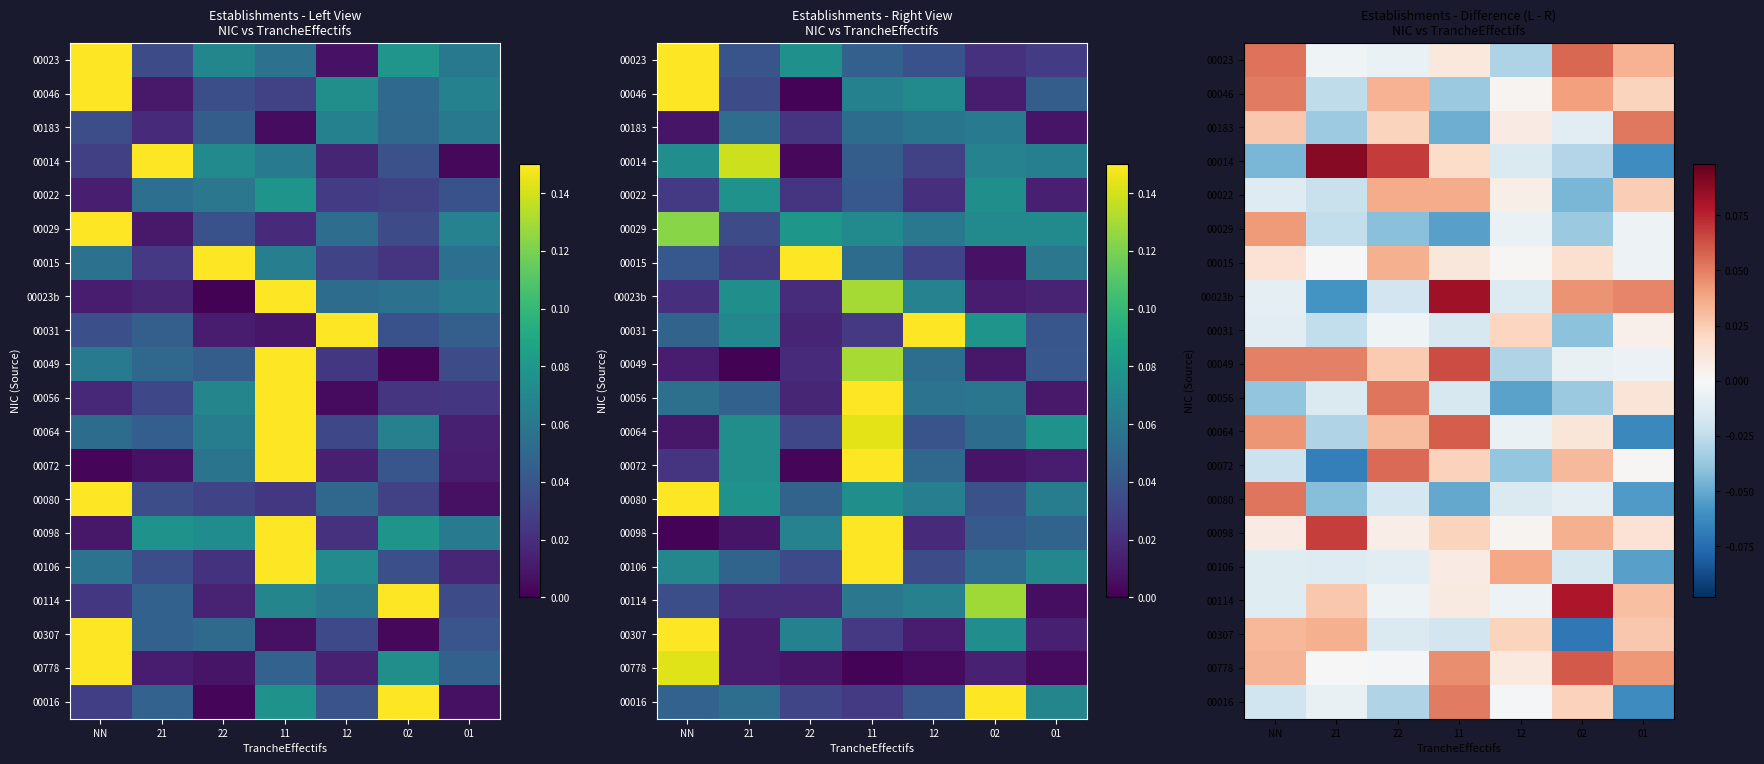

How many distinct data groups are displayed?

20